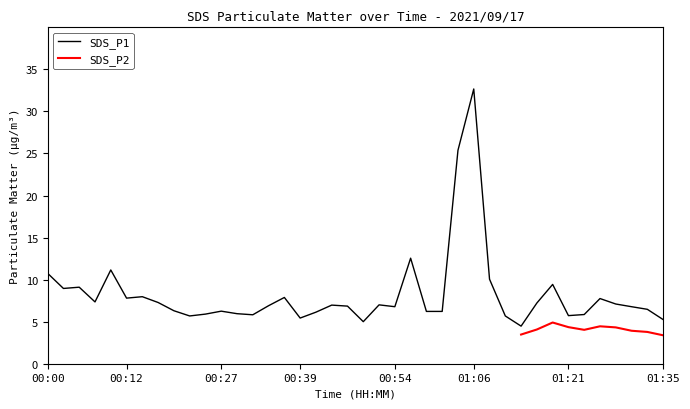

What is the label of the 24th point from the right?

00:39